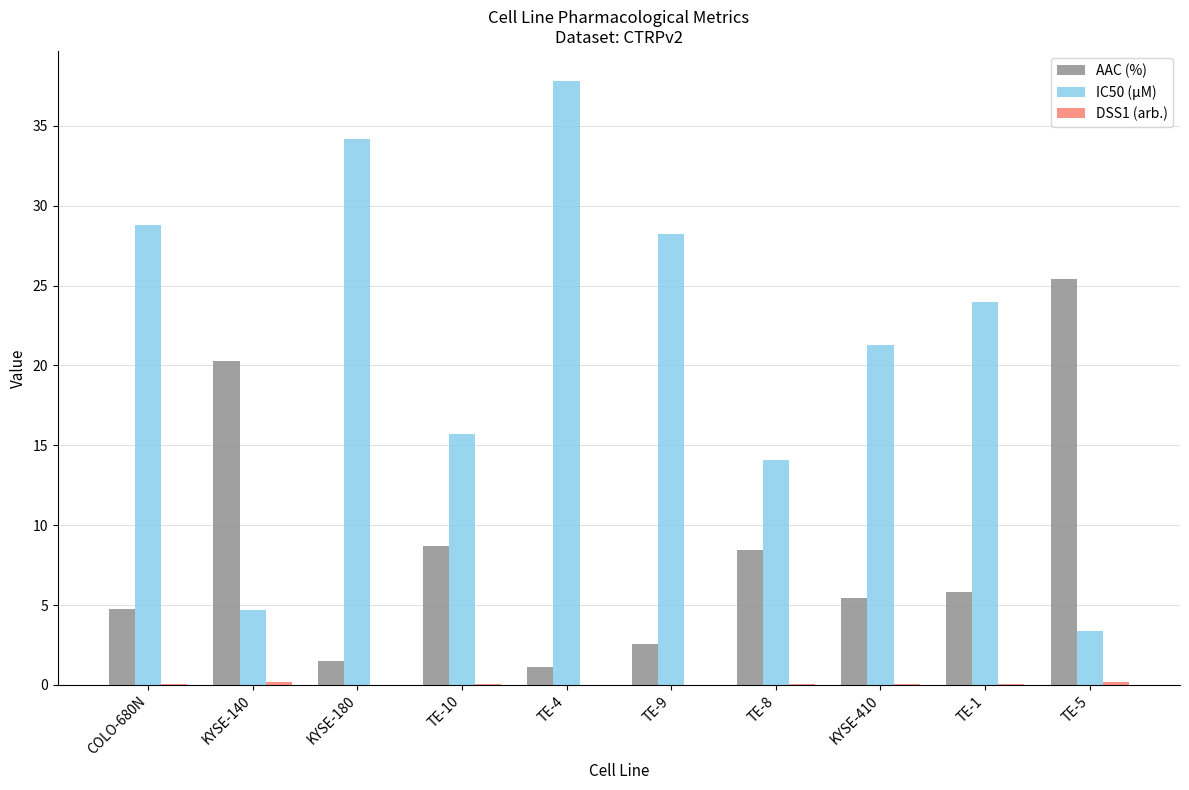

Is it true that IC50 (µM) equals 37.1 at TE-9?

False